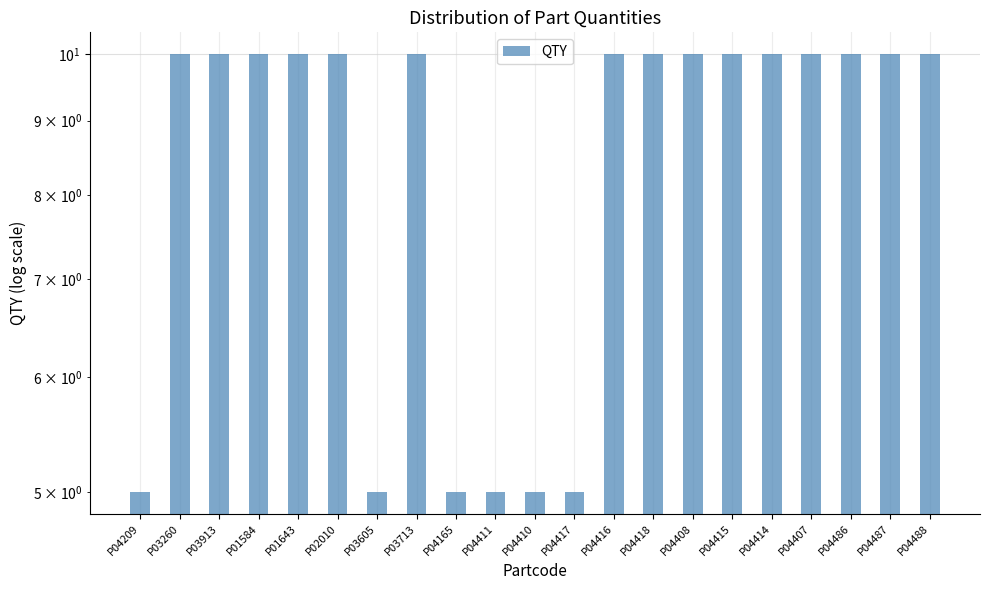

Does the chart contain stacked bars?

No